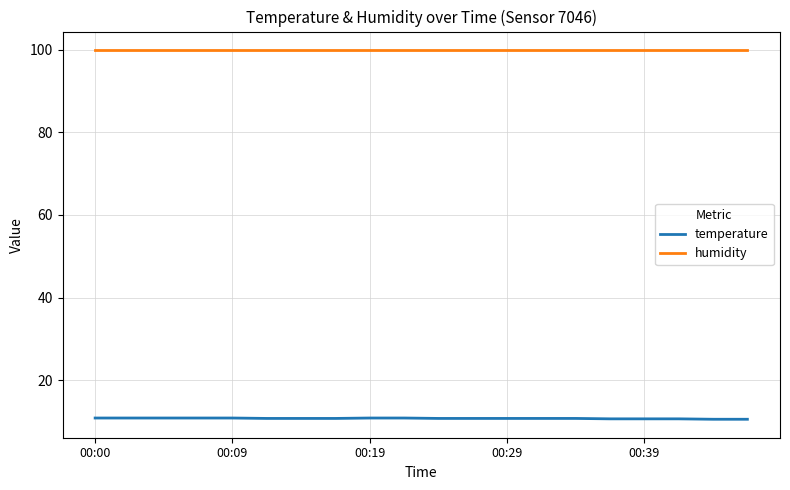

Which series has the largest total across all categories?

humidity